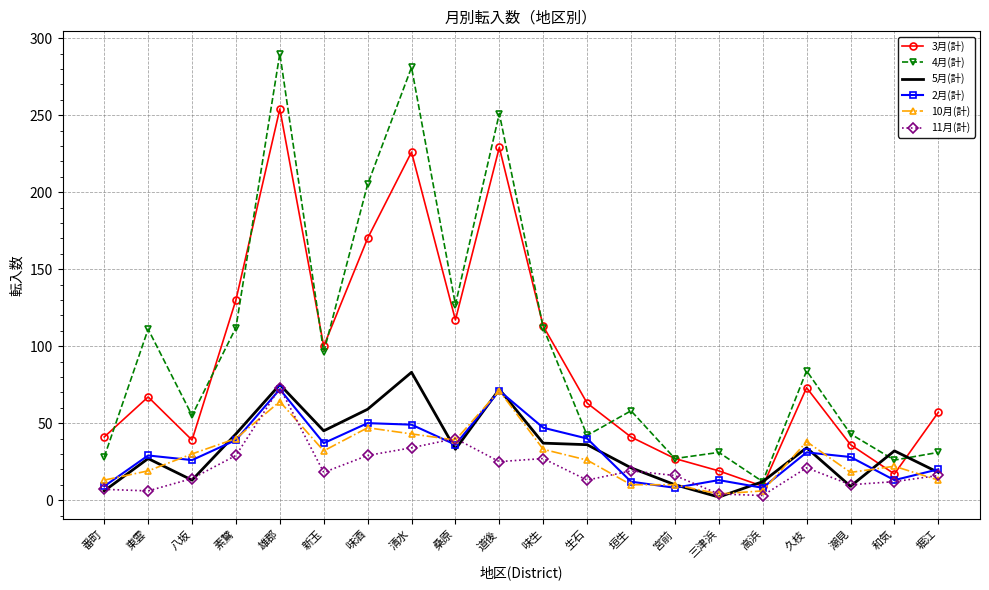

How many intersections are there between 3月(計) and 5月(計)?

4